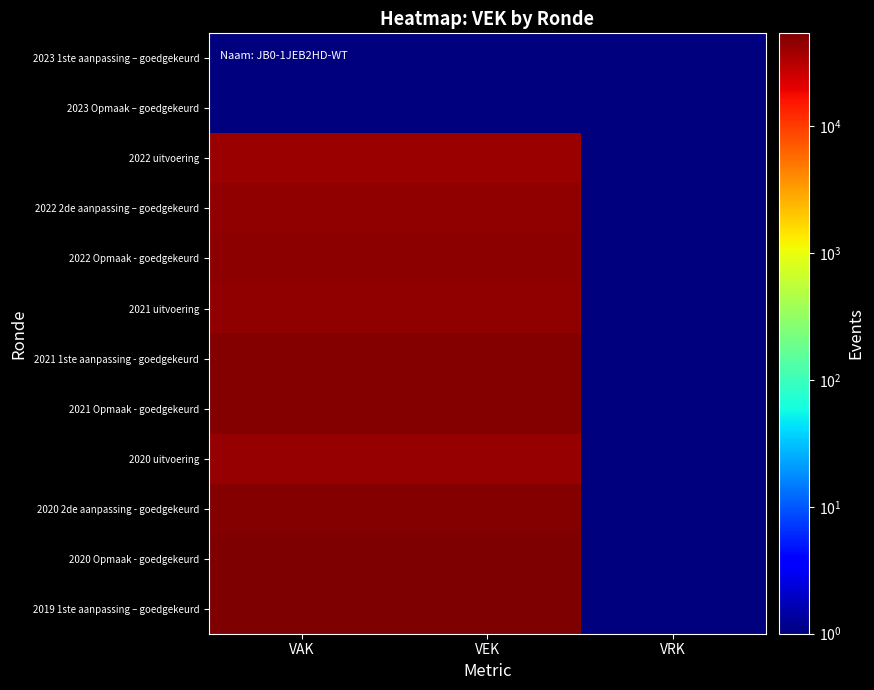

Reading left to right, transcribe all the data shown in this chart.

2023 1ste aanpassing – goedgekeurd: VAK=0.1	VEK=0.1	VRK=0.1
2023 Opmaak – goedgekeurd: VAK=0.1	VEK=0.1	VRK=0.1
2022 uitvoering: VAK=41864.0	VEK=41864.0	VRK=0.1
2022 2de aanpassing – goedgekeurd: VAK=44608.0	VEK=44608.0	VRK=0.1
2022 Opmaak - goedgekeurd: VAK=47569.0	VEK=47569.0	VRK=0.1
2021 uitvoering: VAK=44434.0	VEK=44434.0	VRK=0.1
2021 1ste aanpassing - goedgekeurd: VAK=51445.0	VEK=51445.0	VRK=0.1
2021 Opmaak - goedgekeurd: VAK=51445.0	VEK=51445.0	VRK=0.1
2020 uitvoering: VAK=43292.0	VEK=43292.0	VRK=0.1
2020 2de aanpassing - goedgekeurd: VAK=50498.0	VEK=50498.0	VRK=0.1
2020 Opmaak - goedgekeurd: VAK=53434.0	VEK=53434.0	VRK=0.1
2019 1ste aanpassing – goedgekeurd: VAK=54068.0	VEK=54068.0	VRK=0.1